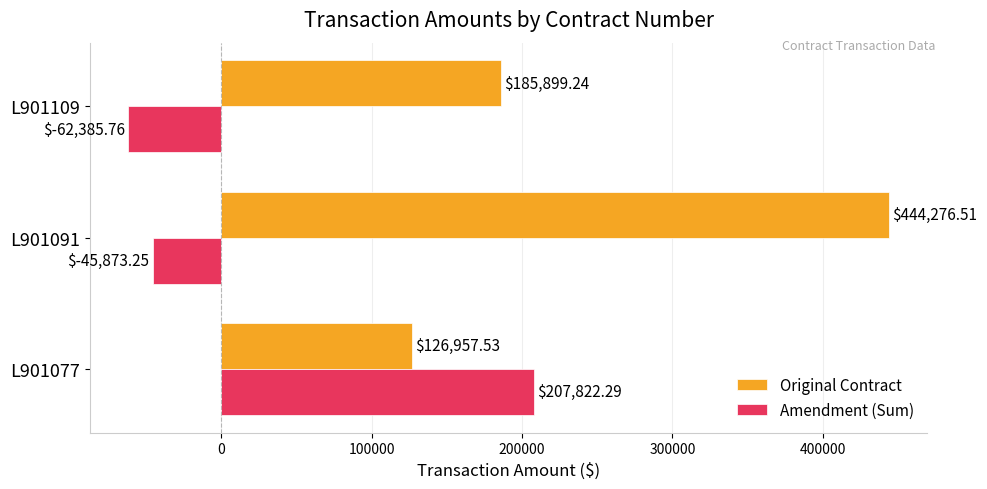

What is the sum of all Amendment (Sum) values?

99563.3